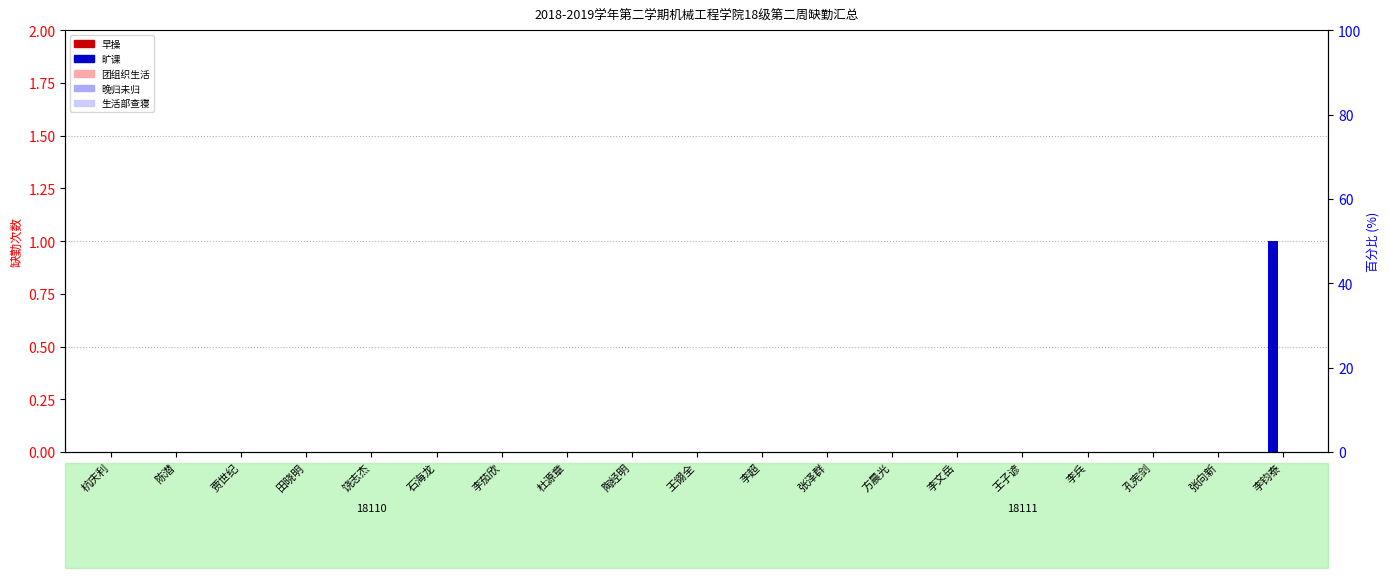

Which series has the widest spread of values?

旷课